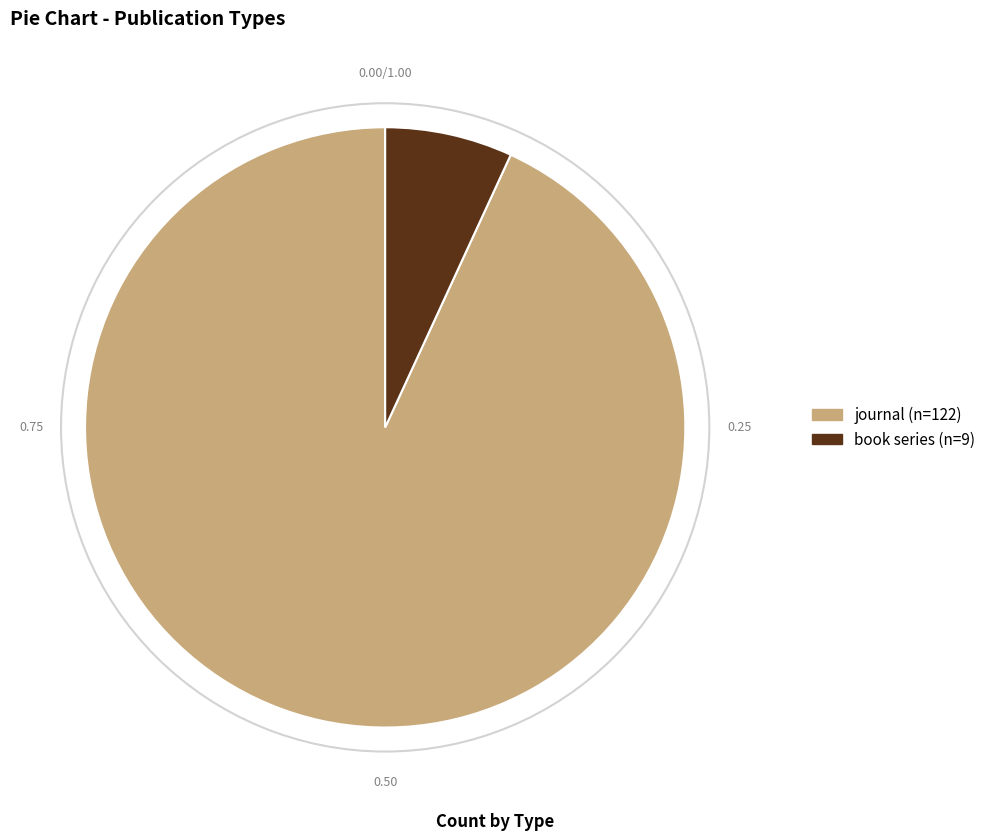

Is journal the majority of the pie?

Yes